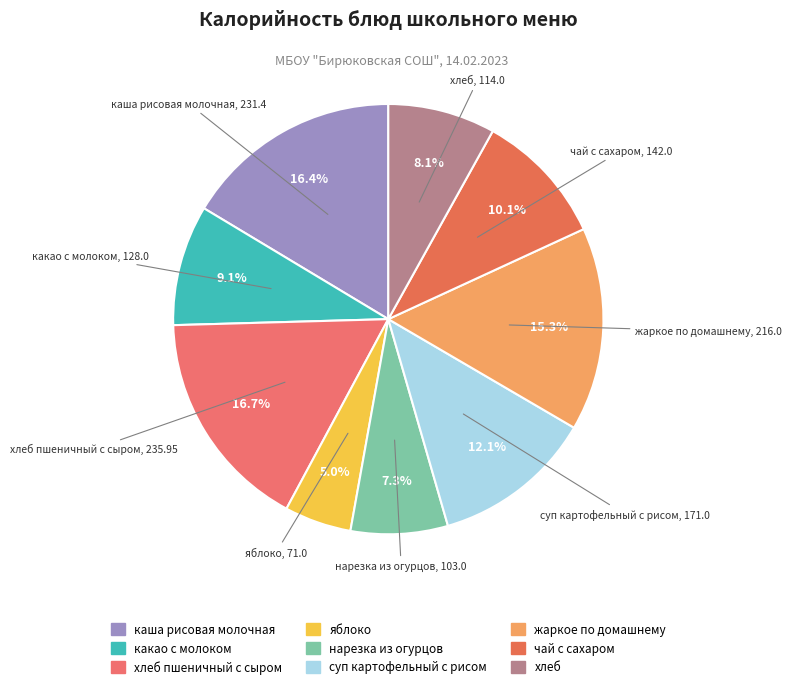

Which slice is the largest?

хлеб пшеничный с сыром